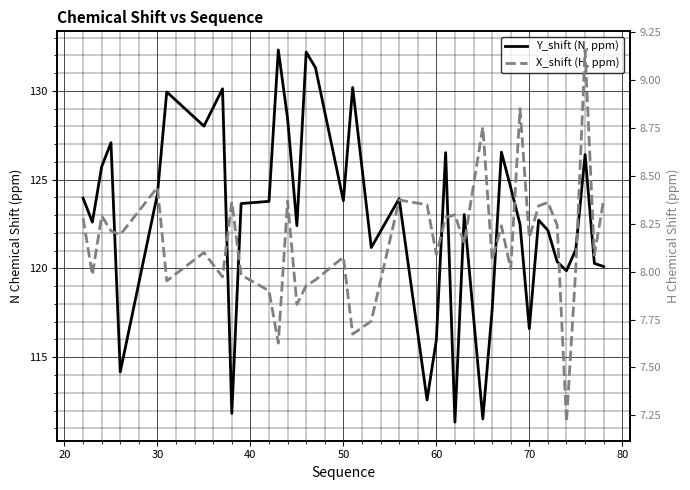

How many values in the Y_shift (N, ppm) series exceed 123?

21